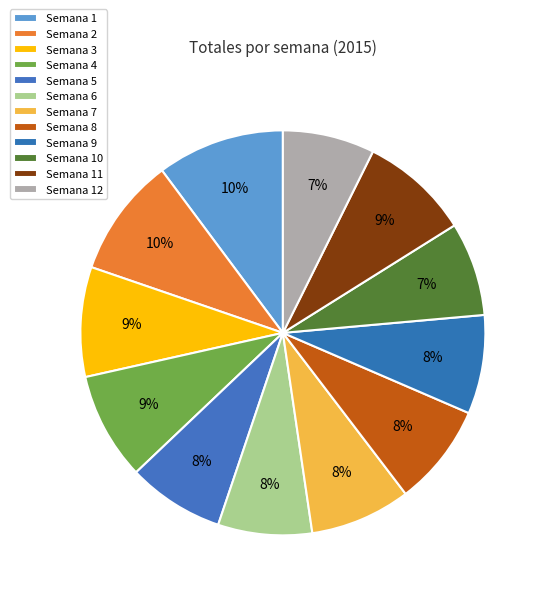

Rank the categories by value from lowest to highest.

Semana 12, Semana 10, Semana 6, Semana 5, Semana 9, Semana 7, Semana 8, Semana 4, Semana 11, Semana 3, Semana 2, Semana 1